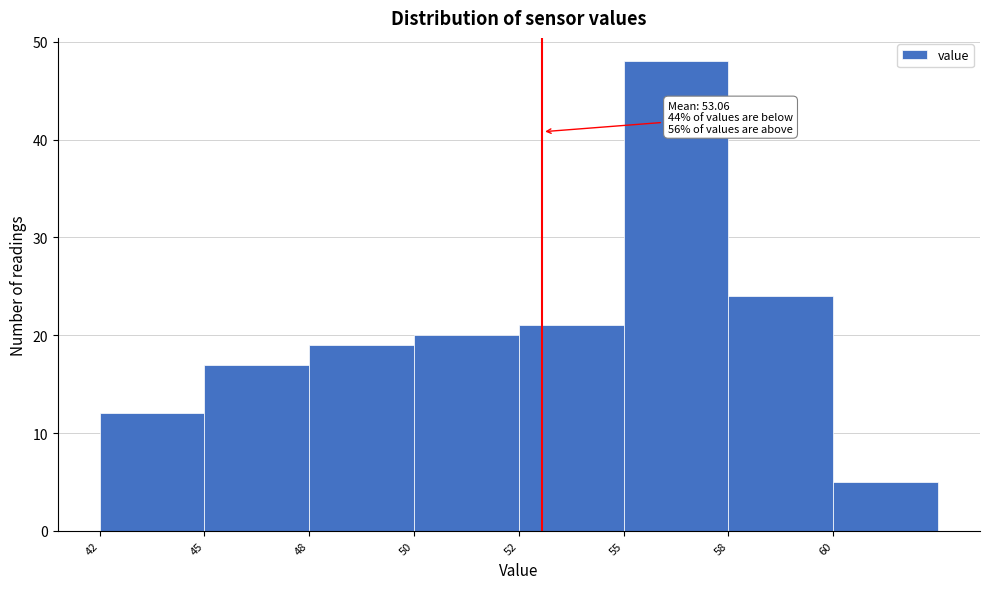

Reading left to right, list all the values displayed in this chart.

12	17	19	20	21	48	24	5